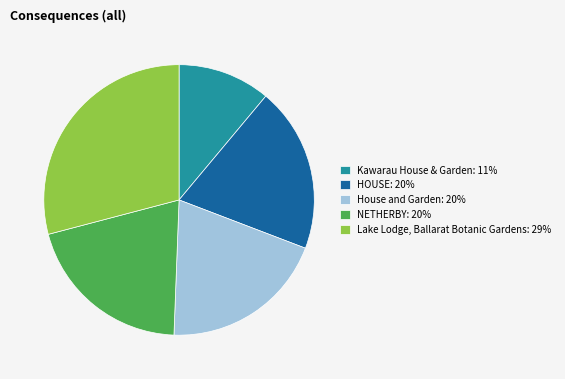

Is it true that Lake Lodge, Ballarat Botanic Gardens is 29% of the pie?

True